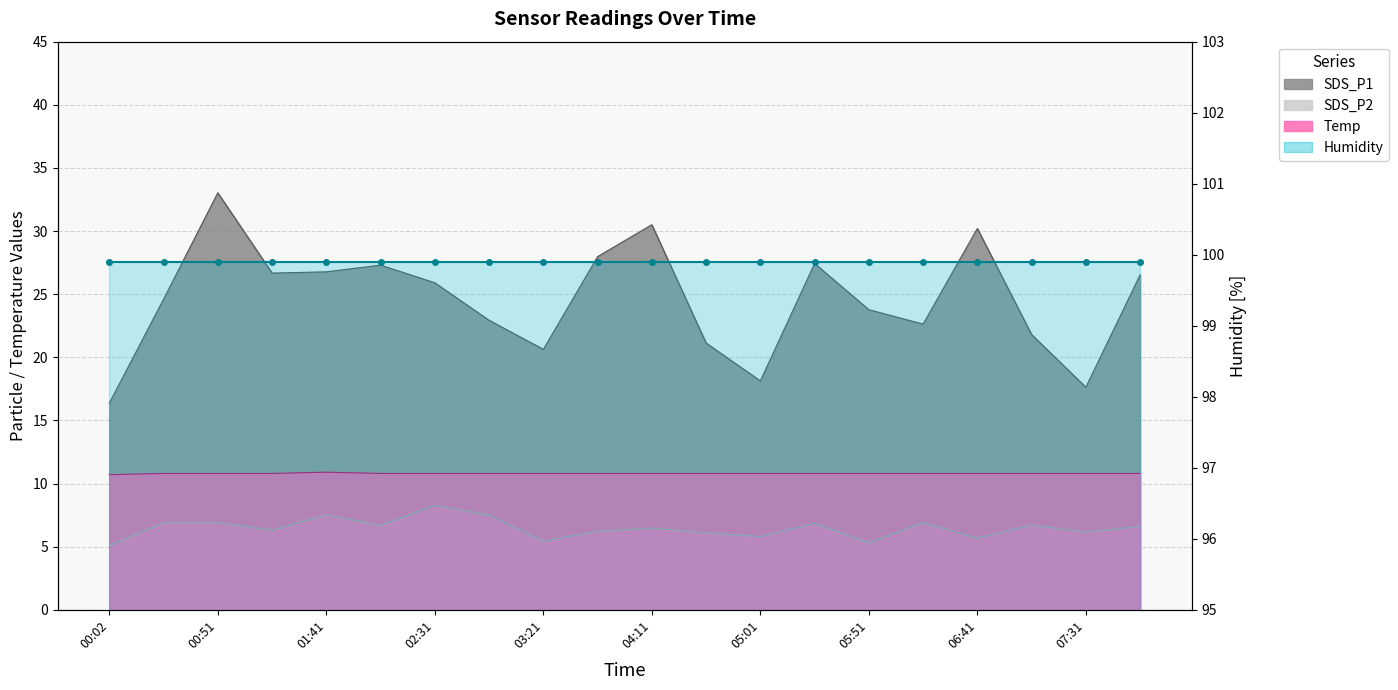

Rank the categories by SDS_P1 value from highest to lowest.

00:51, 04:11, 06:41, 03:46, 05:26, 02:06, 01:41, 01:16, 07:56, 02:31, 00:27, 05:51, 02:56, 06:16, 07:06, 04:36, 03:21, 05:01, 07:31, 00:02